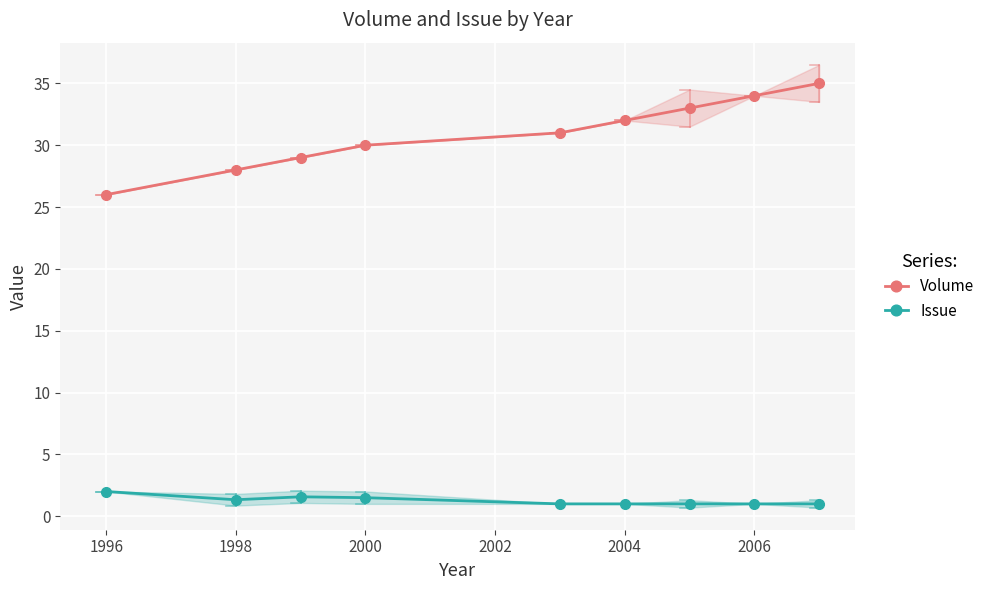

True or false: Volume and Issue intersect in this chart.

False